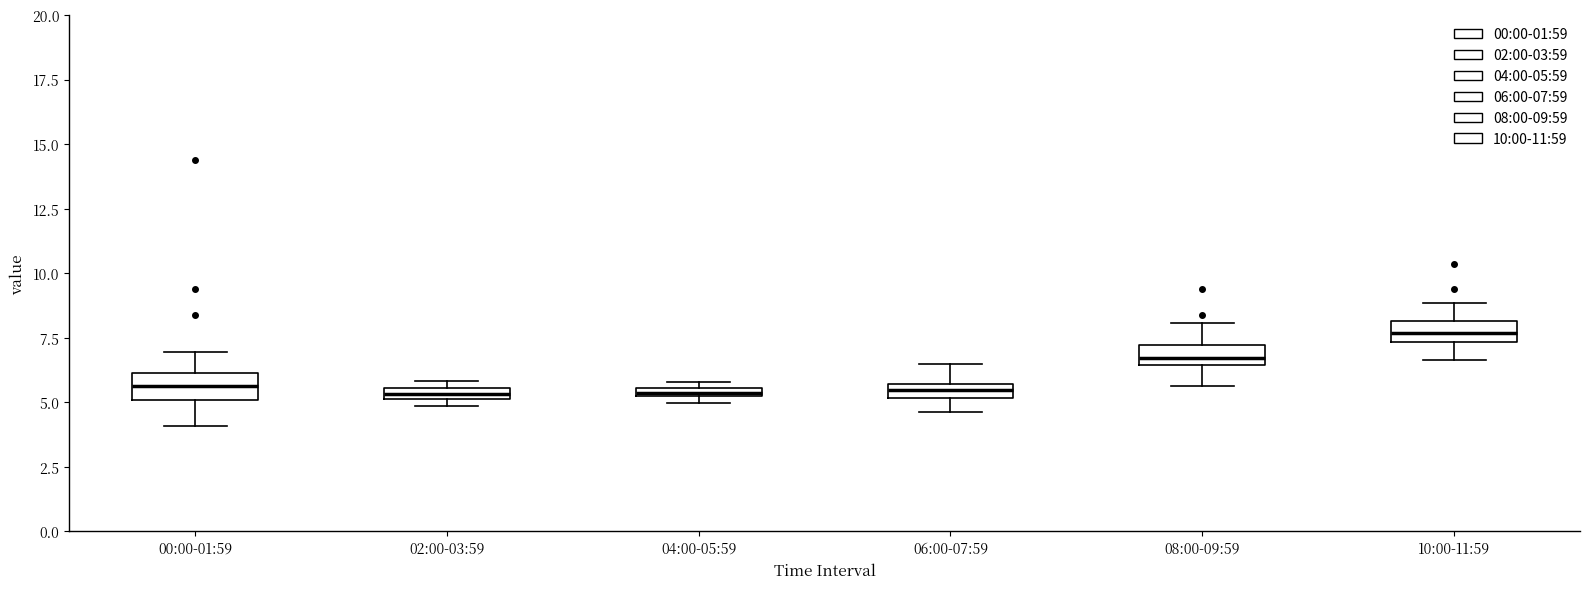

Where does the lower whisker of the box for 08:00-09:59 end on the y-axis? The values are not printed on the chart, so give them approximately, as read against the axis.

5.5